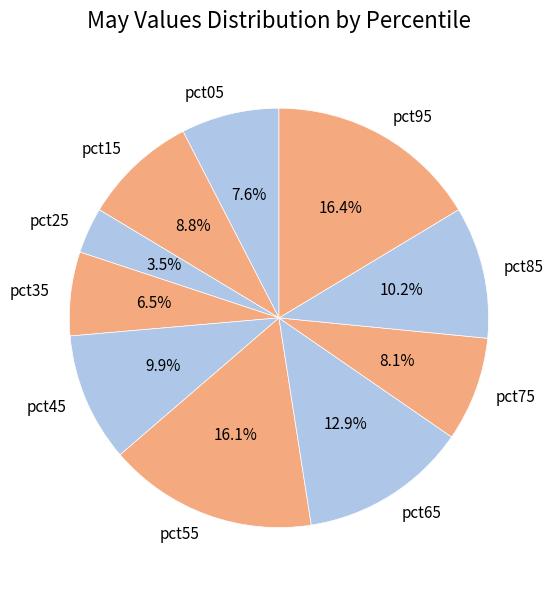

What is the smallest slice in the pie chart?

pct25